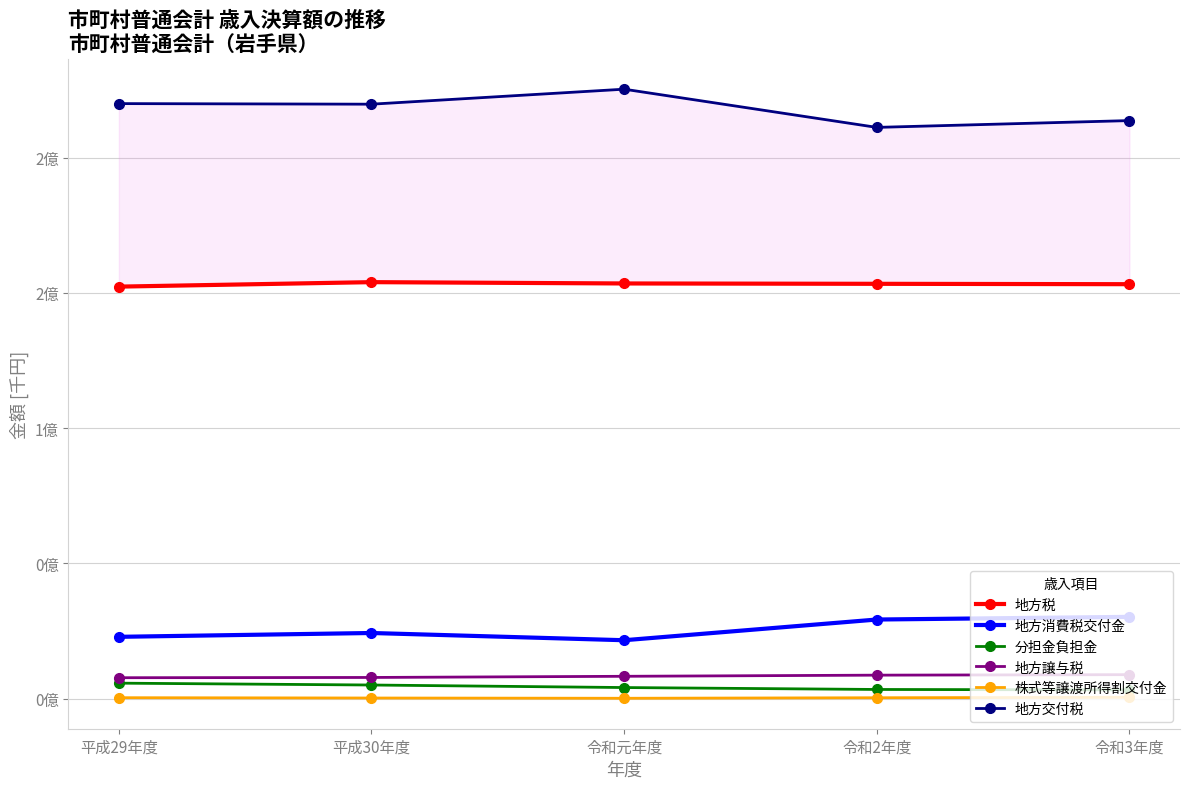

Rank the categories by 地方譲与税 value from highest to lowest.

令和3年度, 令和2年度, 令和元年度, 平成30年度, 平成29年度